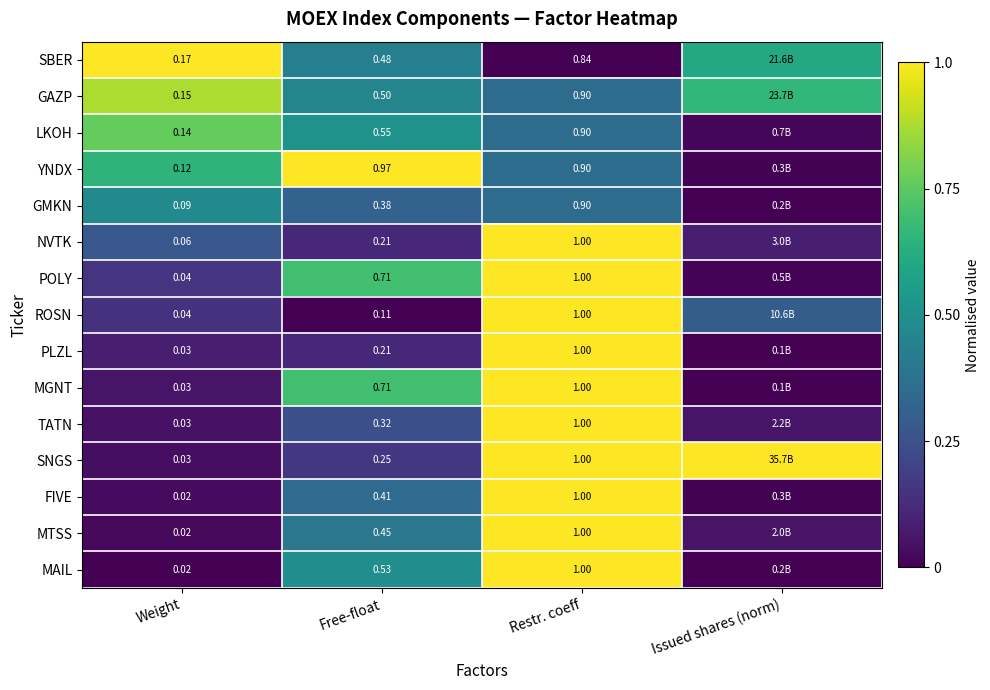

What is the sum of all MAIL values?

1.5